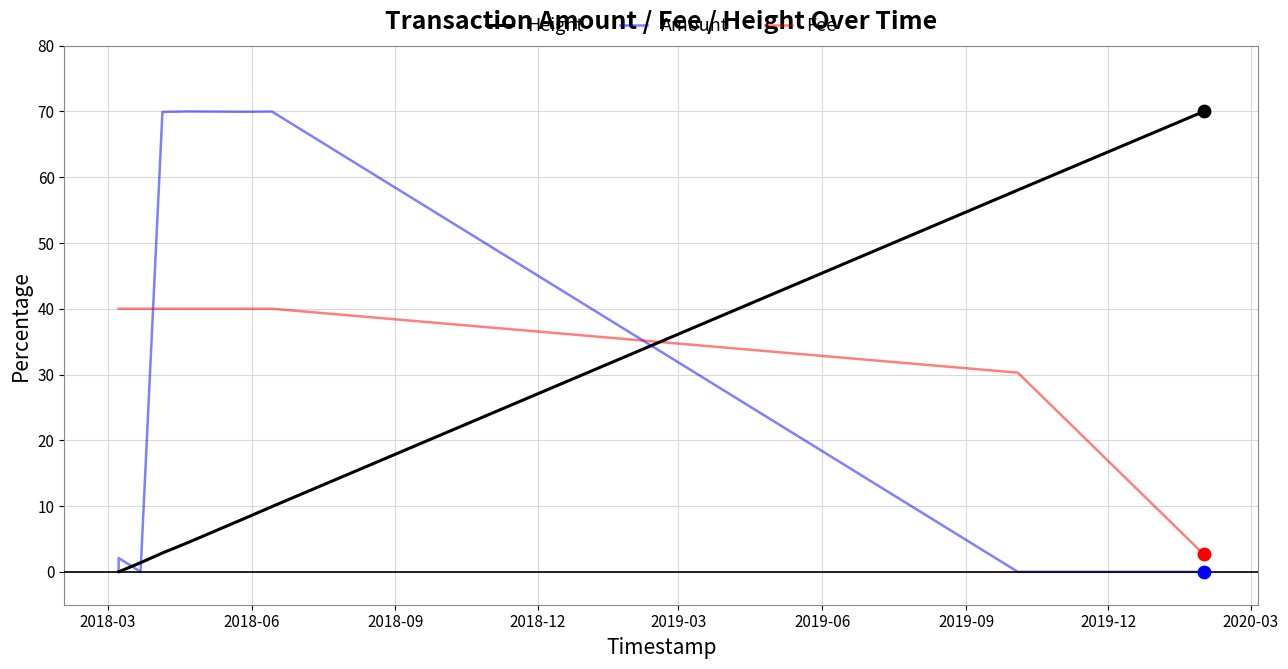

What are all the series names shown in the legend?

Height, Amount, Fee